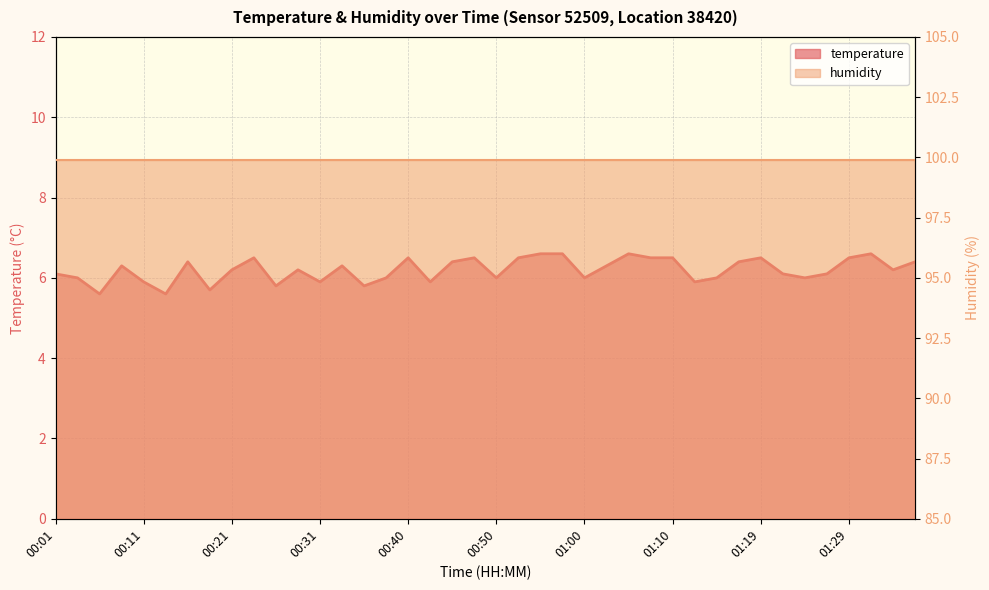

Rank the categories by value from highest to lowest.

00:55, 00:57, 01:05, 01:32, 00:23, 00:40, 00:48, 00:52, 01:07, 01:10, 01:19, 01:29, 00:16, 00:45, 01:17, 01:36, 00:09, 00:33, 01:02, 00:21, 00:28, 01:34, 00:01, 01:22, 01:27, 00:04, 00:38, 00:50, 01:00, 01:15, 01:24, 00:11, 00:31, 00:43, 01:12, 00:26, 00:35, 00:18, 00:06, 00:13